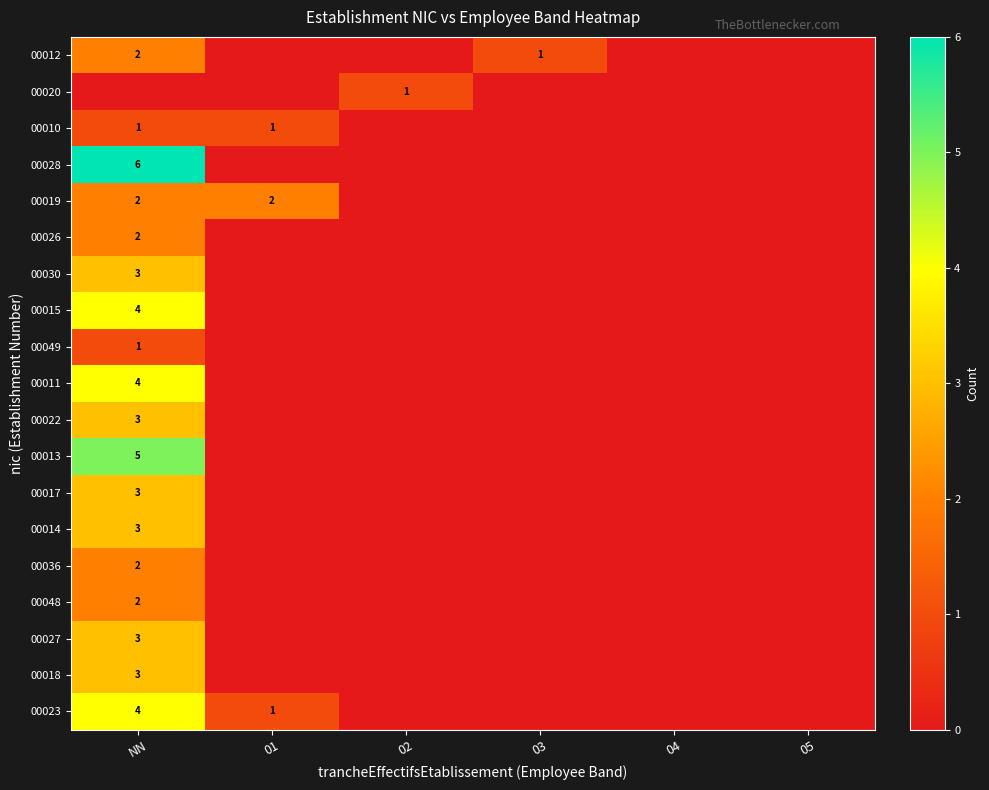

List the labels in order of 00013 value, largest first.

NN, 01, 02, 03, 04, 05